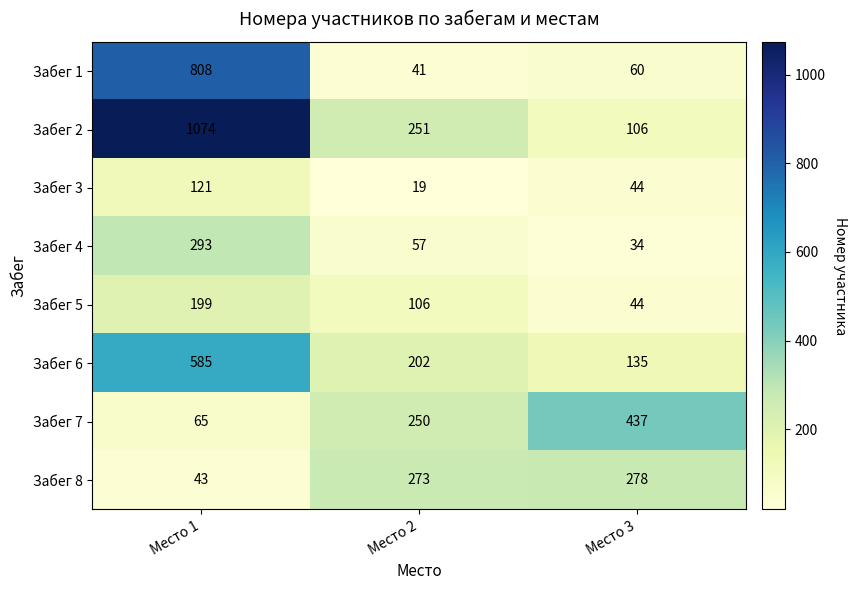

Which series has the largest total across all categories?

Забег 2